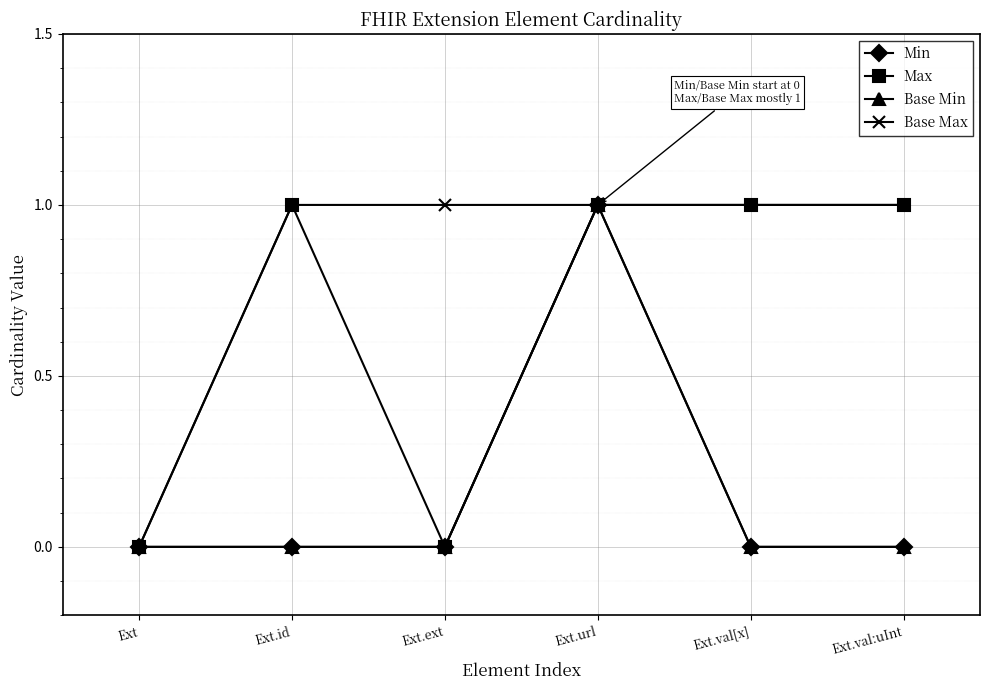

Does the chart display data point markers on the line(s)?

Yes